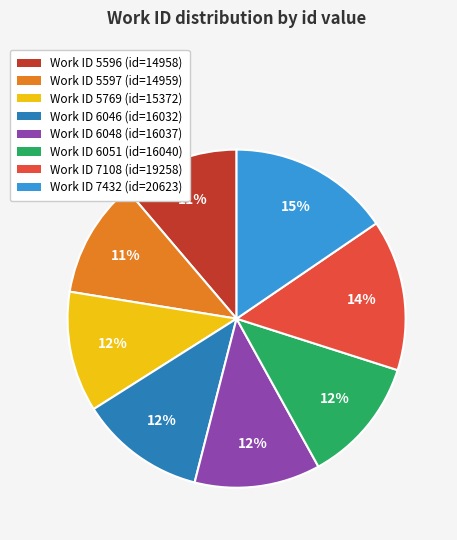

Is there any slice that represents more than half of the pie?

No